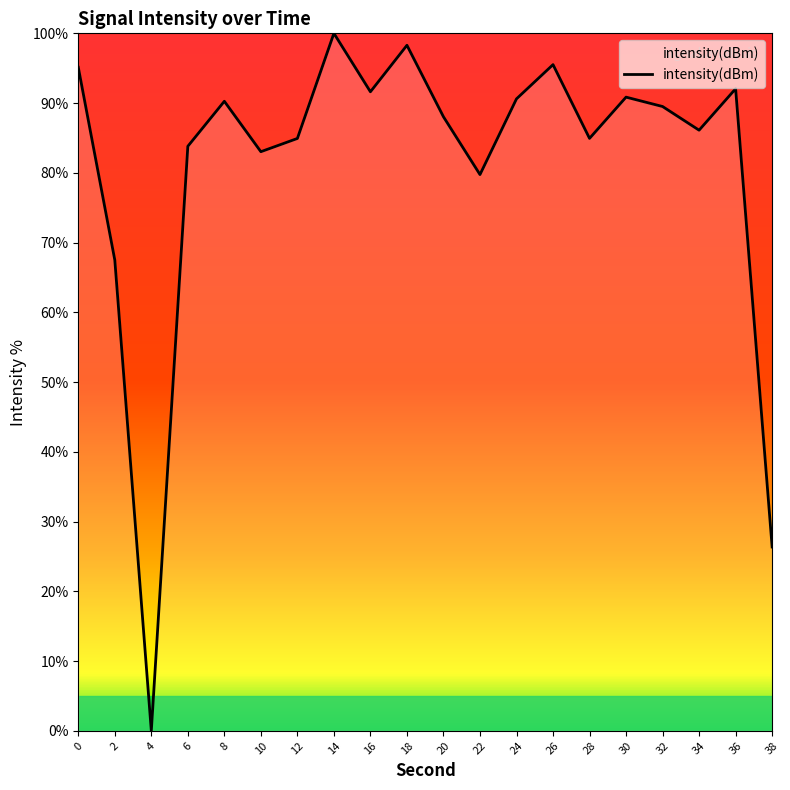

Read the value at 34.

86.1